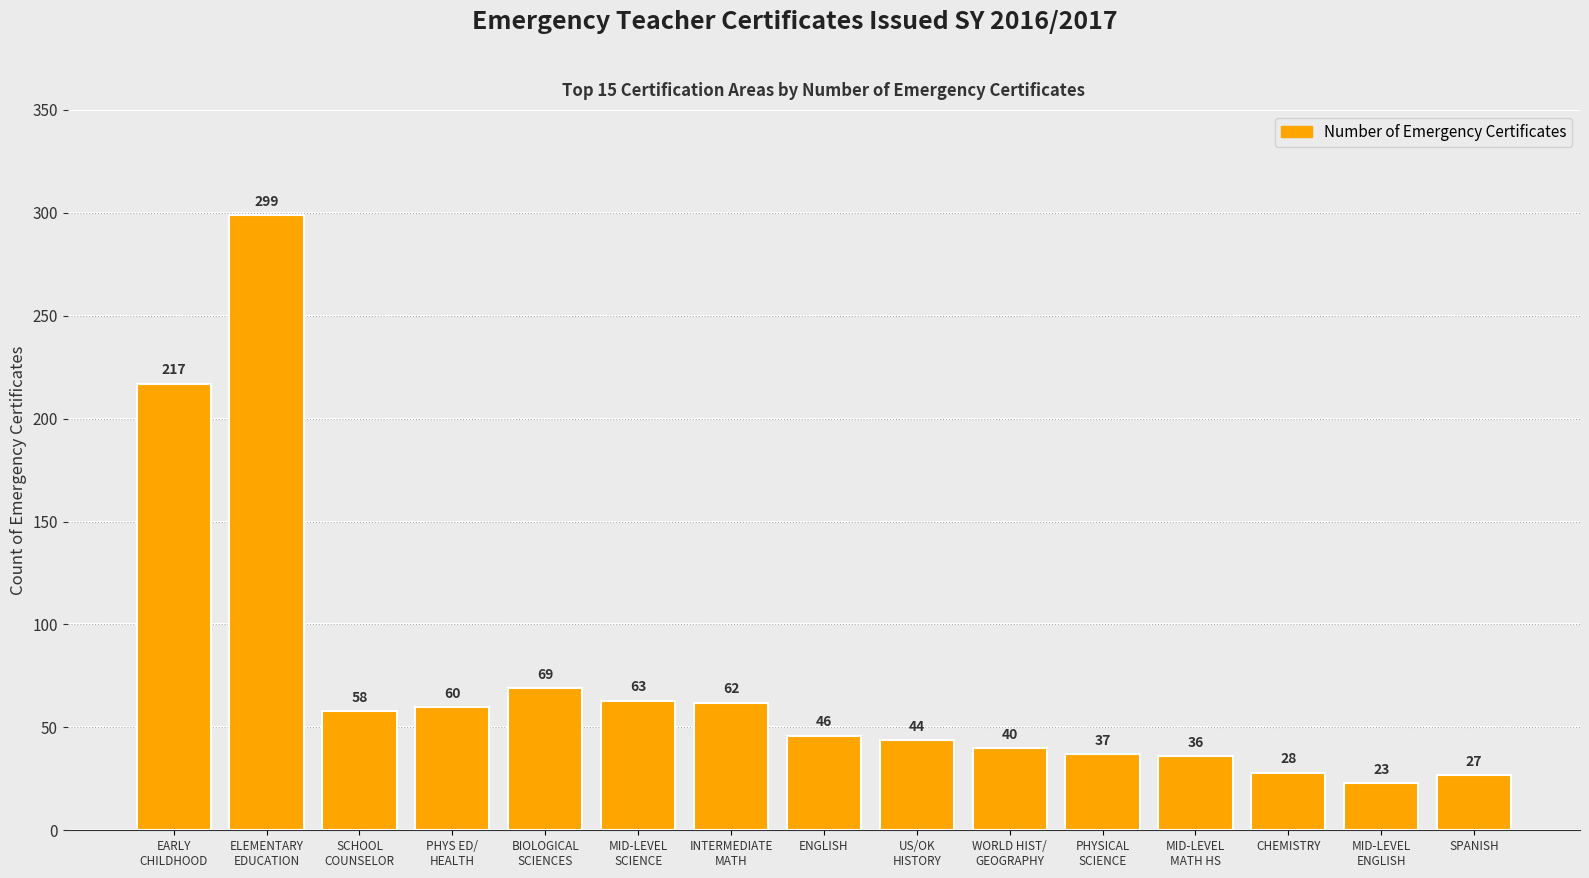

What is the change in value from MID-LEVEL
MATH HS to CHEMISTRY?

-8